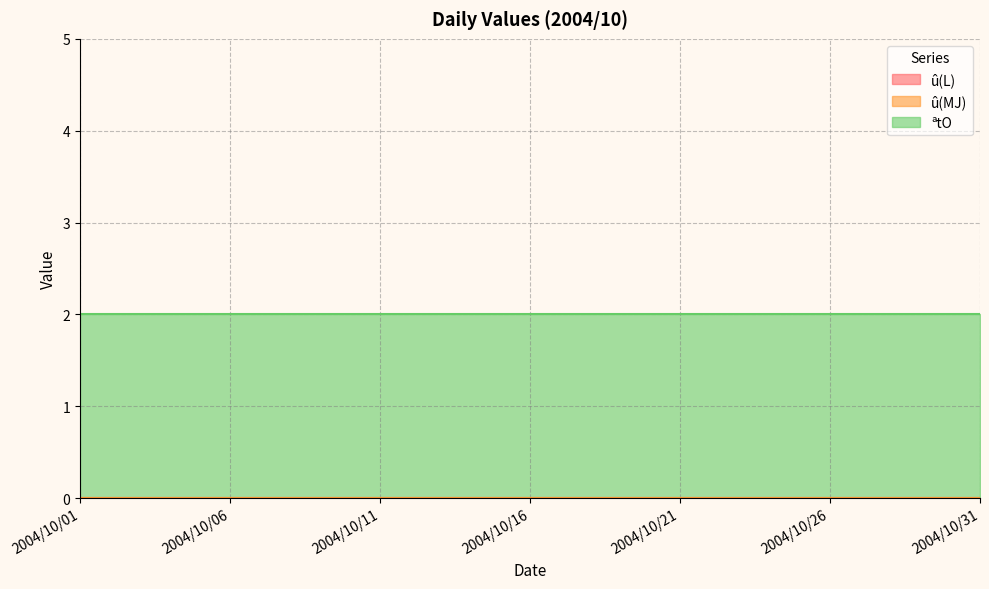

Does the chart have visible grid lines?

Yes